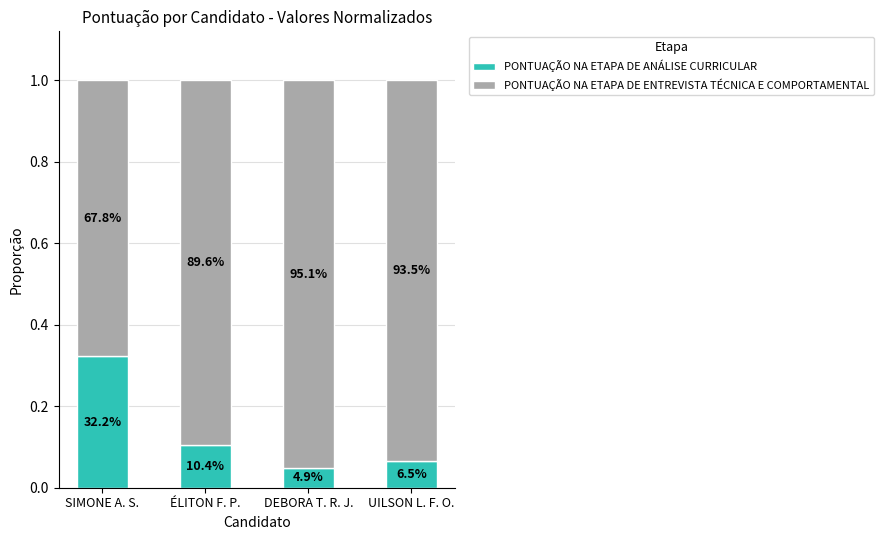

What are all the series names shown in the legend?

PONTUAÇÃO NA ETAPA DE ANÁLISE CURRICULAR, PONTUAÇÃO NA ETAPA DE ENTREVISTA TÉCNICA E COMPORTAMENTAL